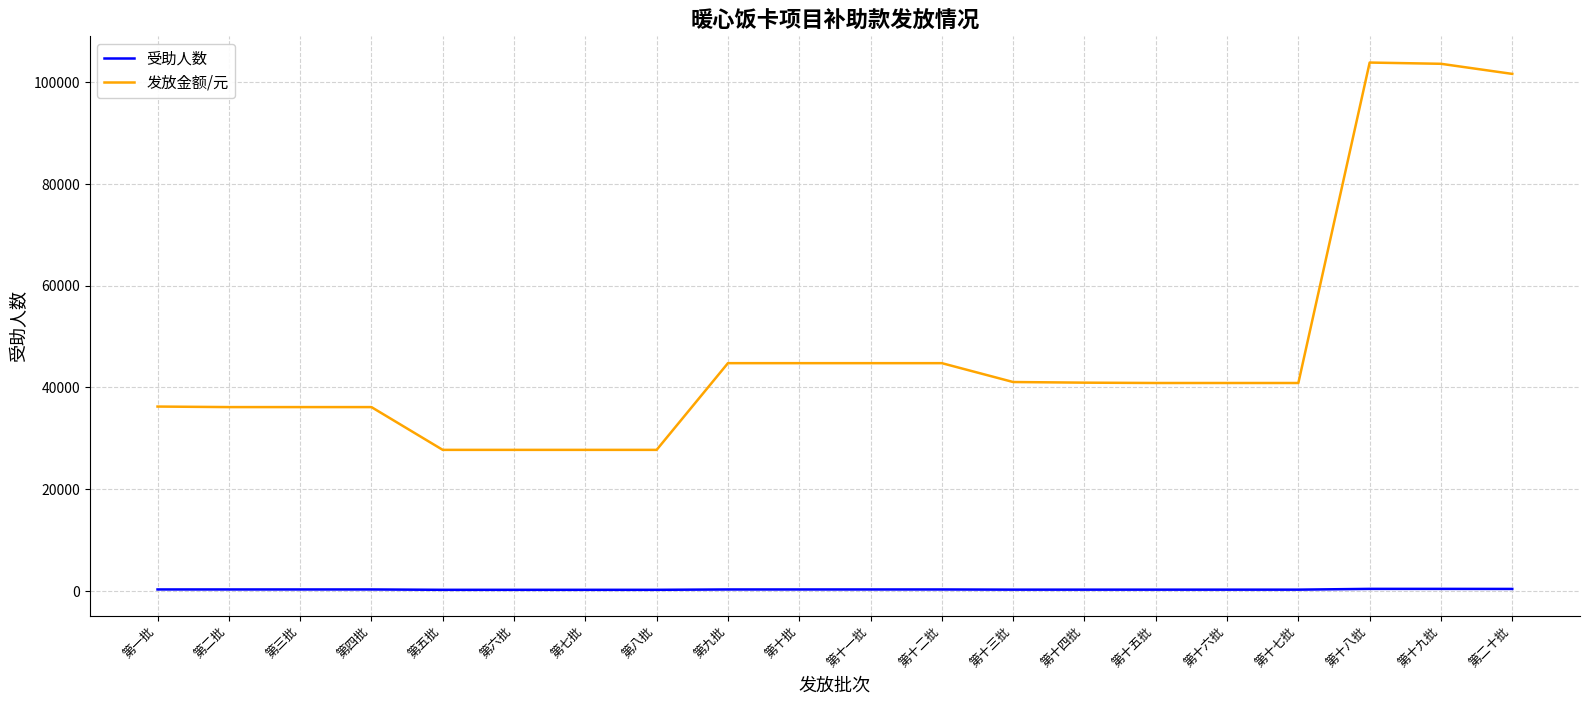

Rank the series by their maximum value, from lowest to highest.

受助人数, 发放金额/元